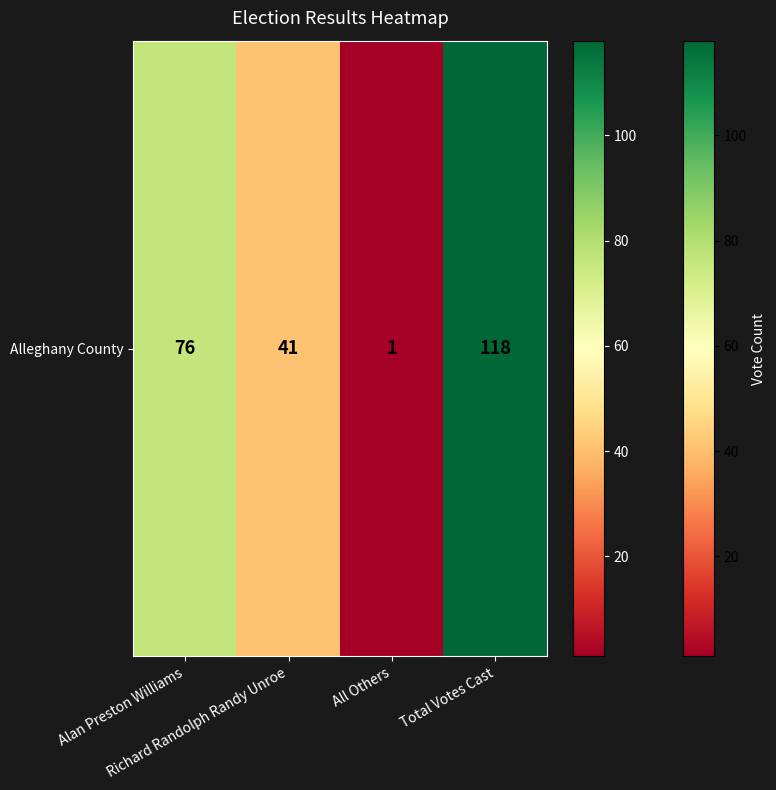

The chart shows a value of 1 at All Others. True or false?

True